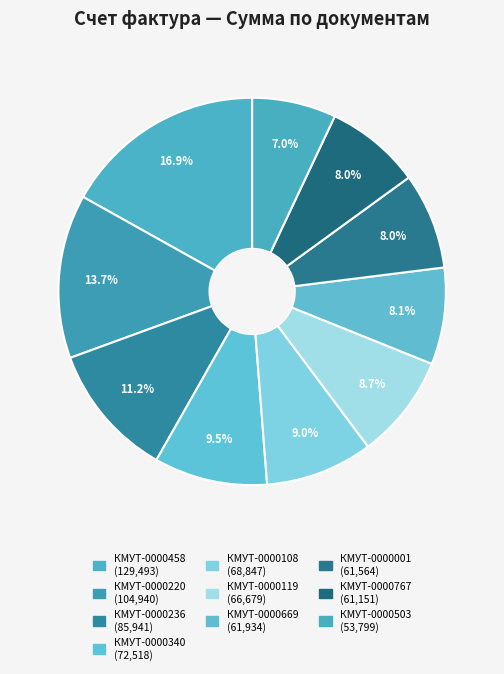

How many segments does this pie chart have?

10